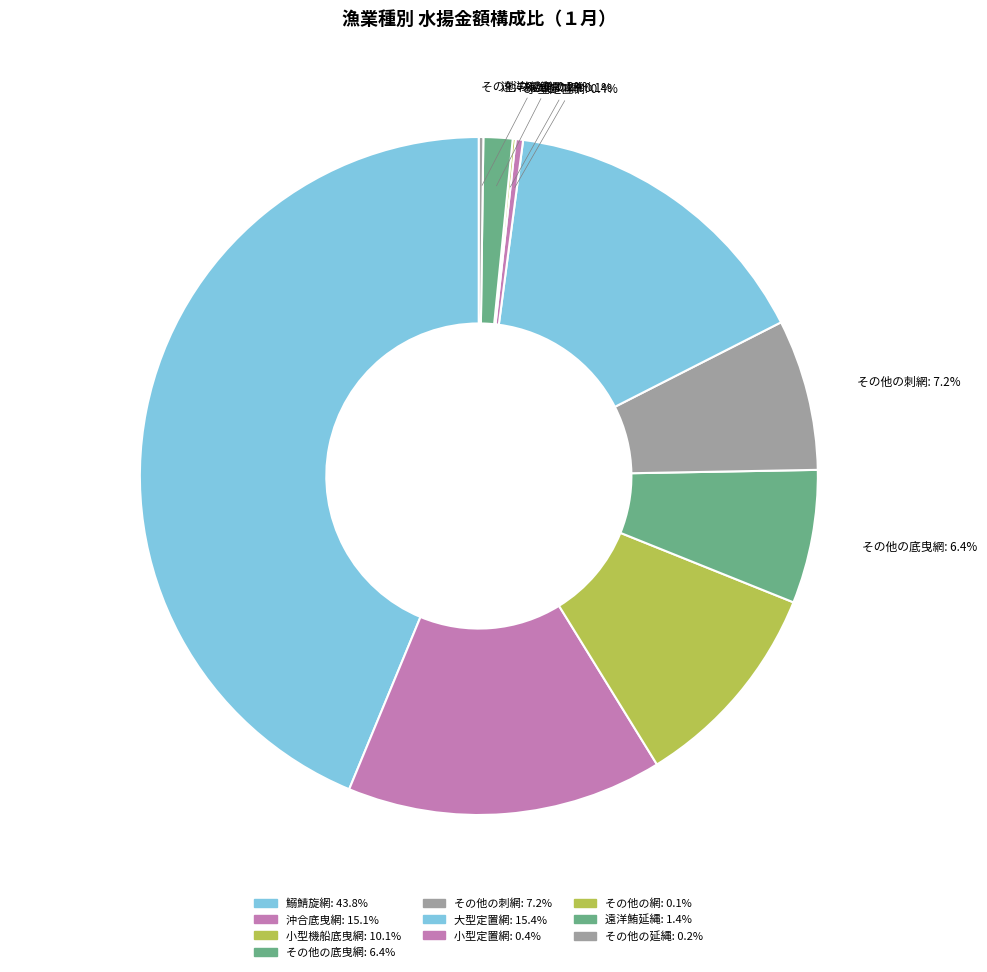

Is there a majority slice in this chart?

No